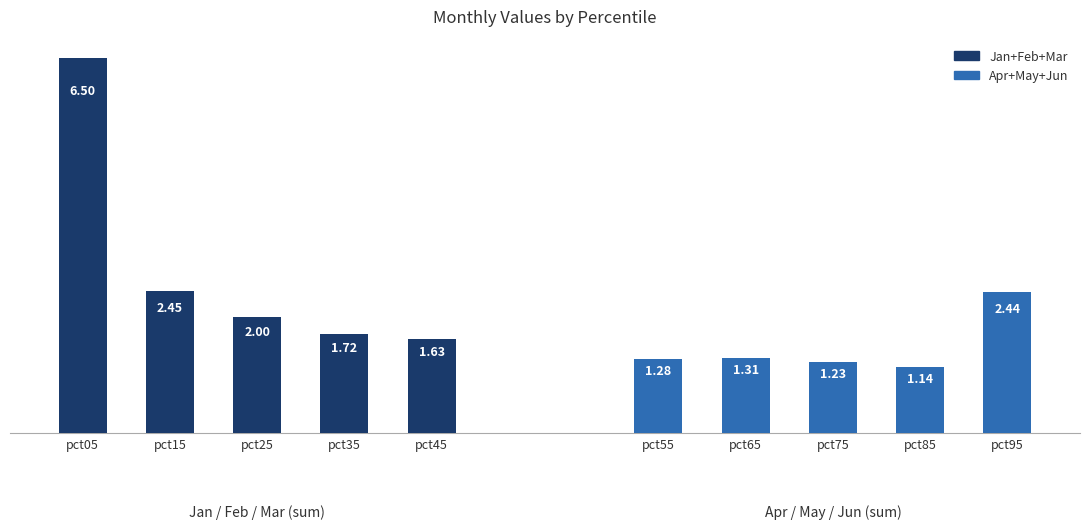

How many data points does each series have?

5